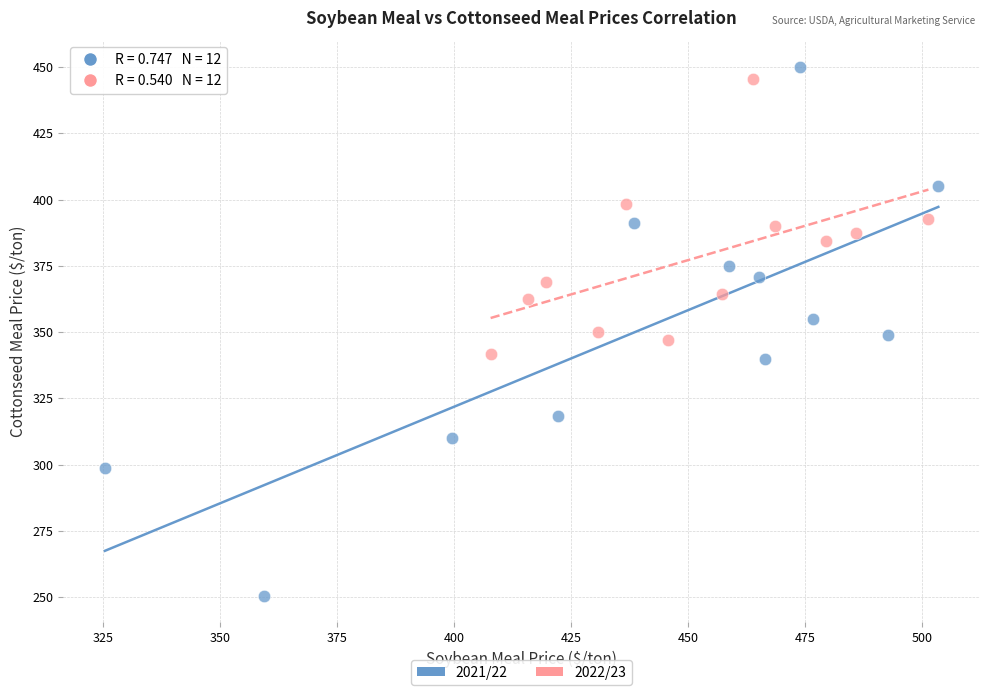

Which series has the largest Y range (max minus min)?

2021/22